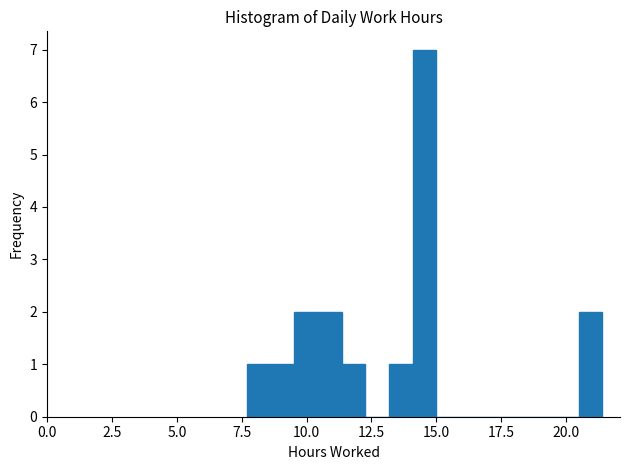

Read against the x-axis, roughly where is the centre of the tallest bar?

14.5